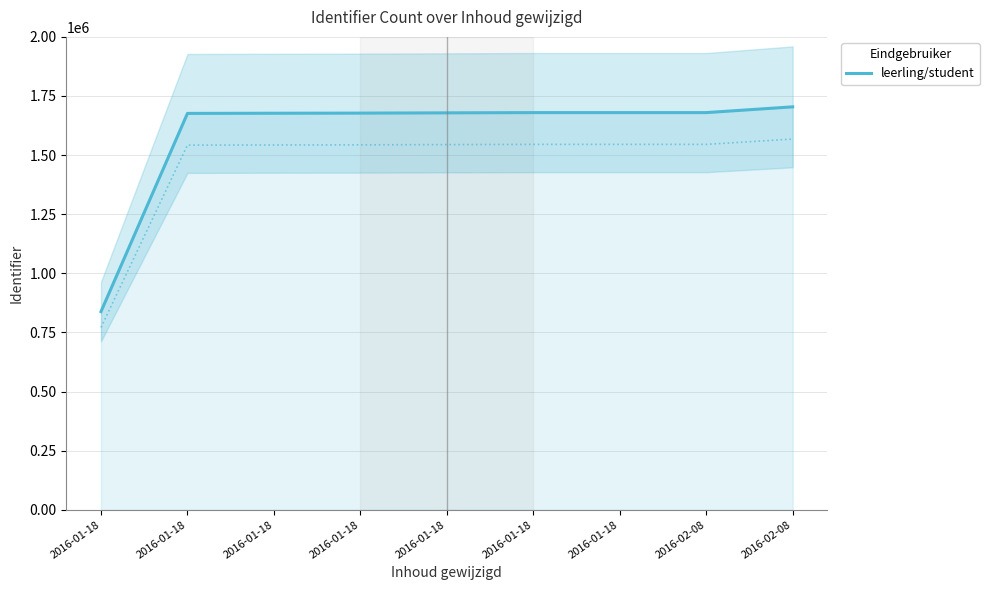

List the labels in order of value, smallest first.

2016-01-18, 2016-01-18, 2016-01-18, 2016-01-18, 2016-01-18, 2016-01-18, 2016-01-18, 2016-02-08, 2016-02-08